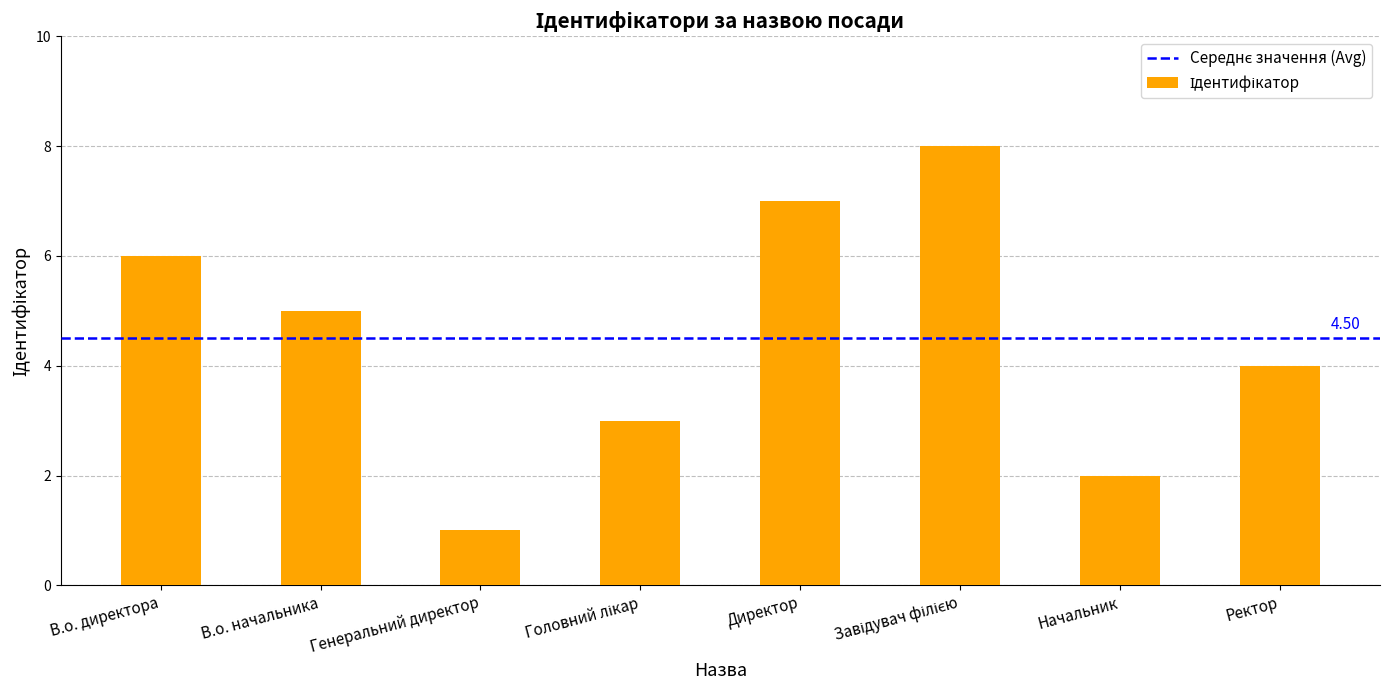

How many bars are there in total?

8